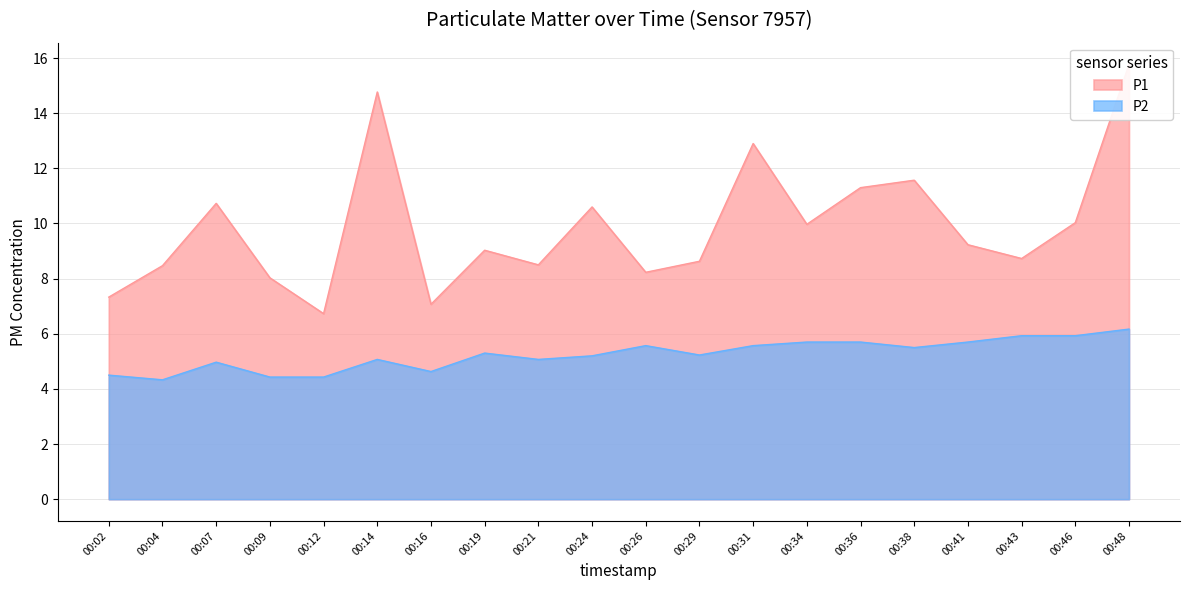

What is the sum of all P2 values?

104.9